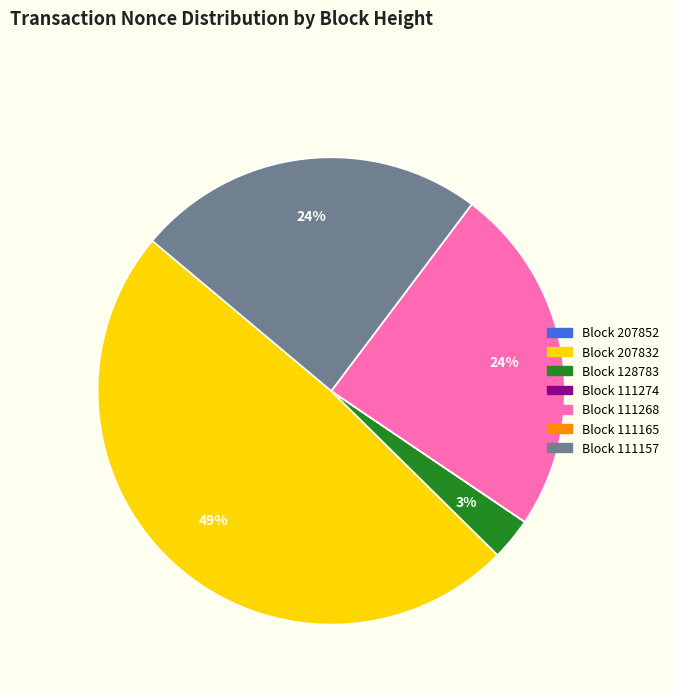

Is there any slice that represents more than half of the pie?

No